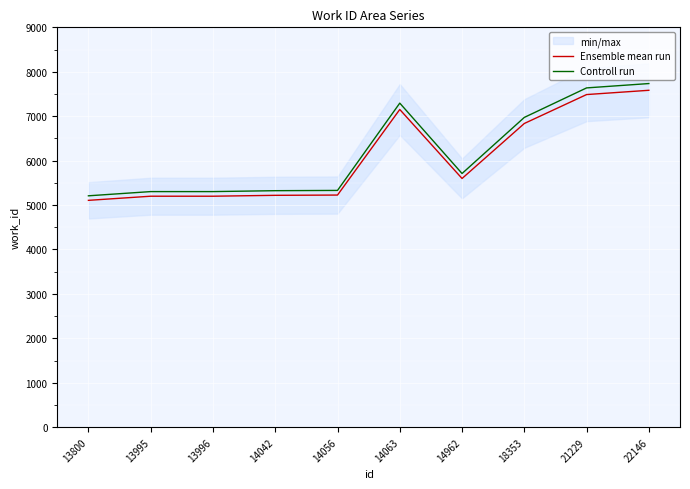

True or false: Ensemble mean run and Controll run cross at least once.

False